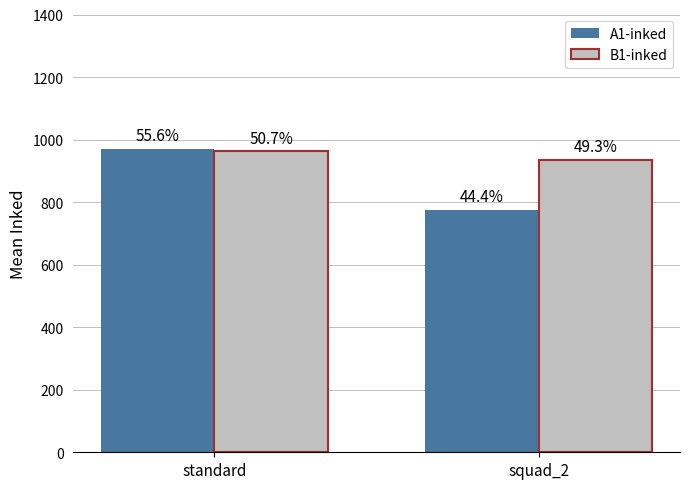

What are all the series names shown in the legend?

A1-inked, B1-inked